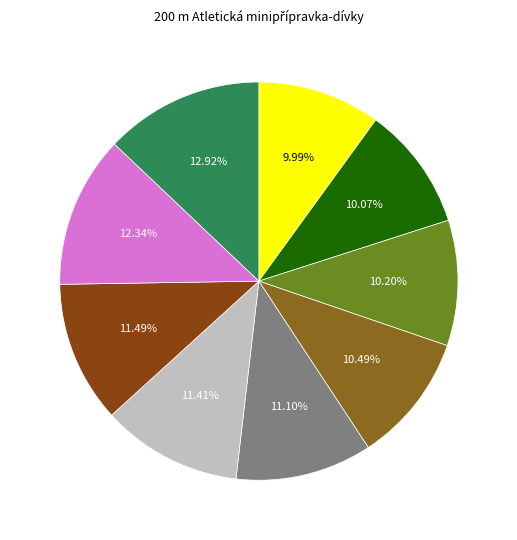

Is there a majority slice in this chart?

No